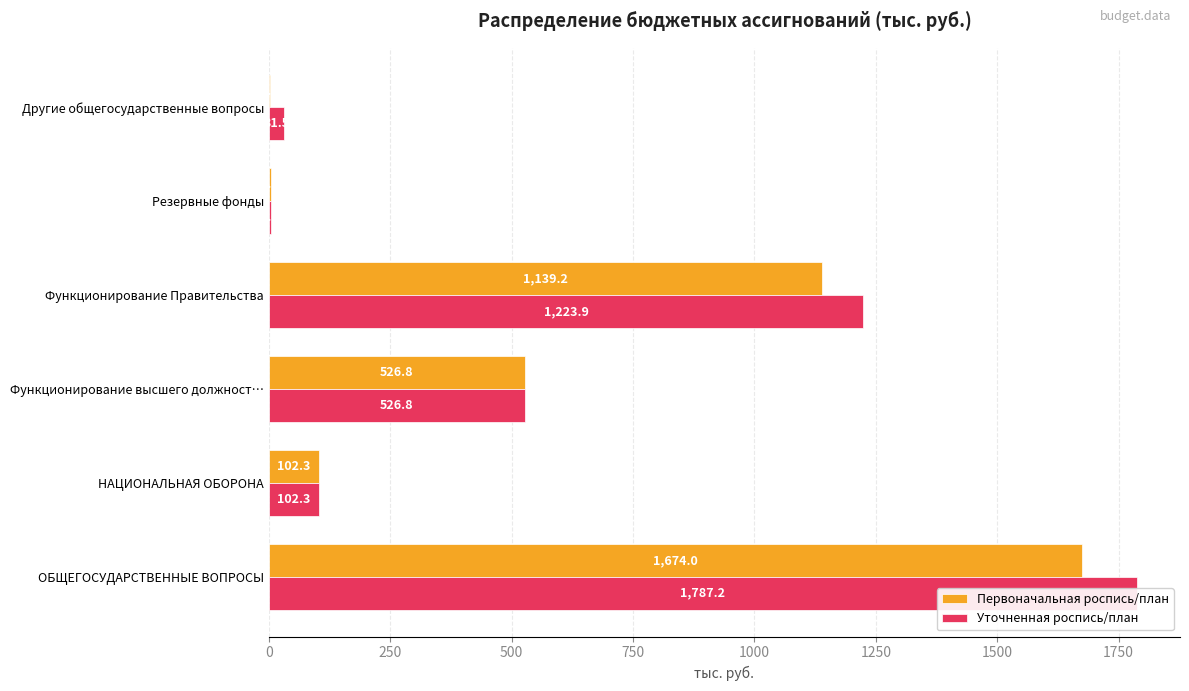

Rank the series by their average value, from highest to lowest.

Уточненная роспись/план, Первоначальная роспись/план